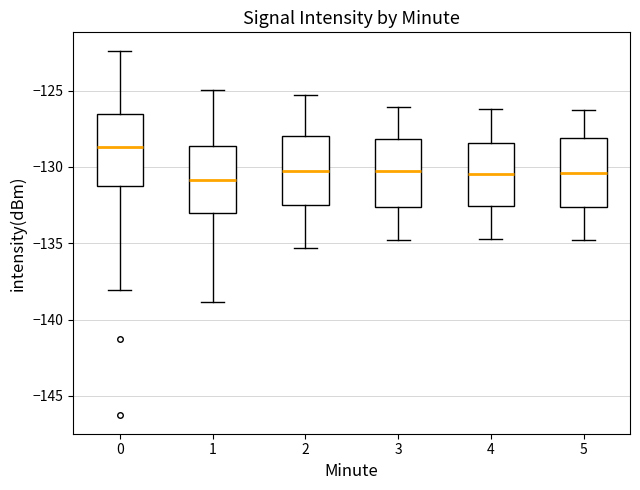

Where does the lower whisker of the box at x = 4 end on the y-axis? The values are not printed on the chart, so give them approximately, as read against the axis.

-134.5